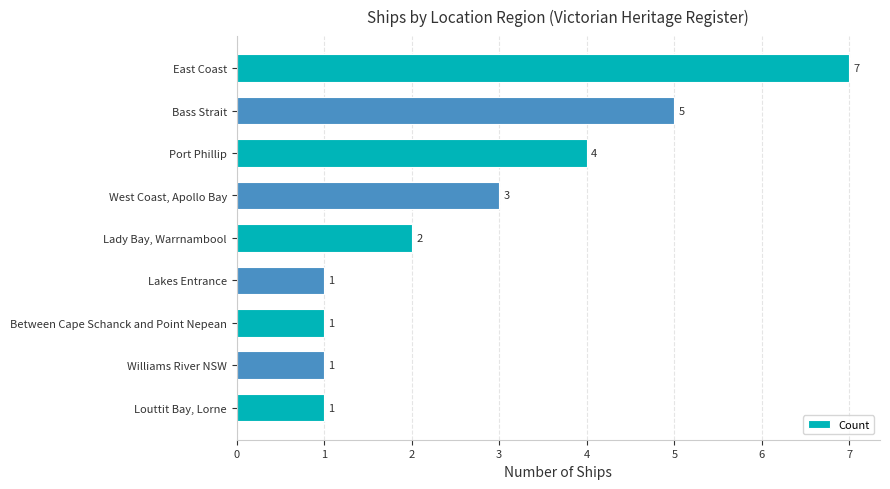

At which category does the chart reach its peak across all series?

East Coast